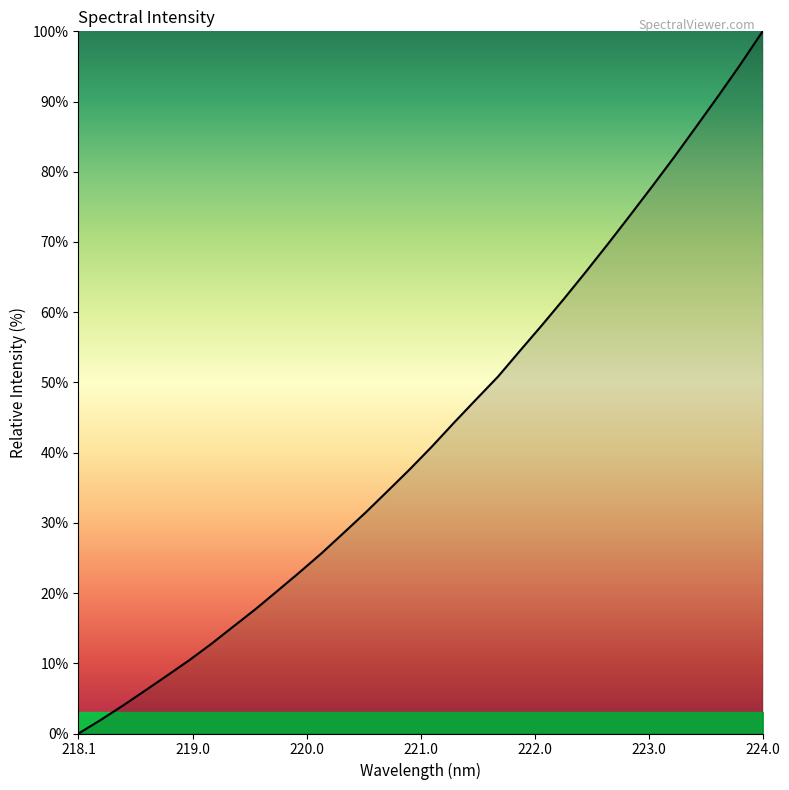

True or false: the data has more than 1 interior local peaks.

False